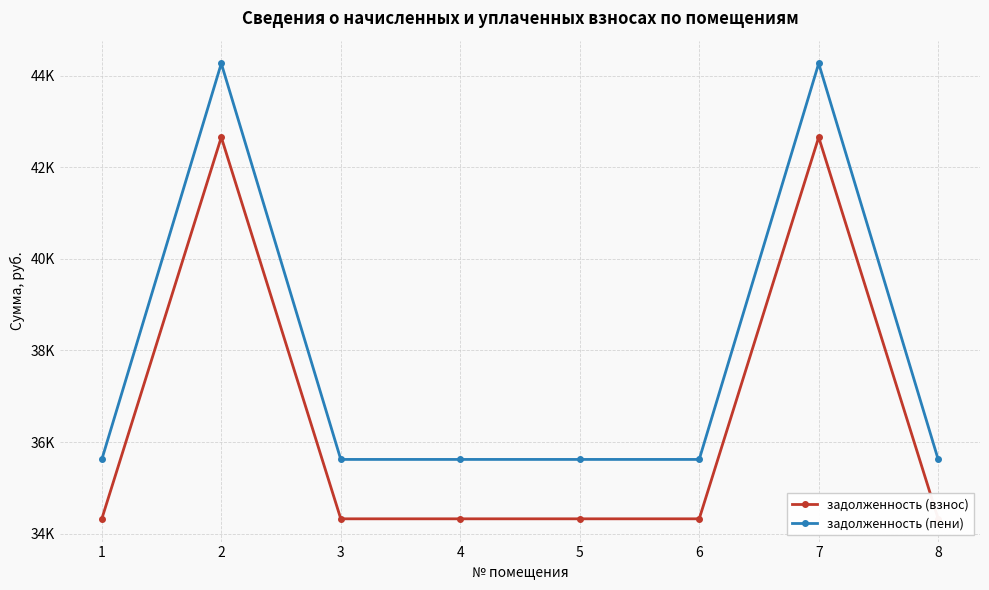

Is this an area chart (filled region under the line)?

No